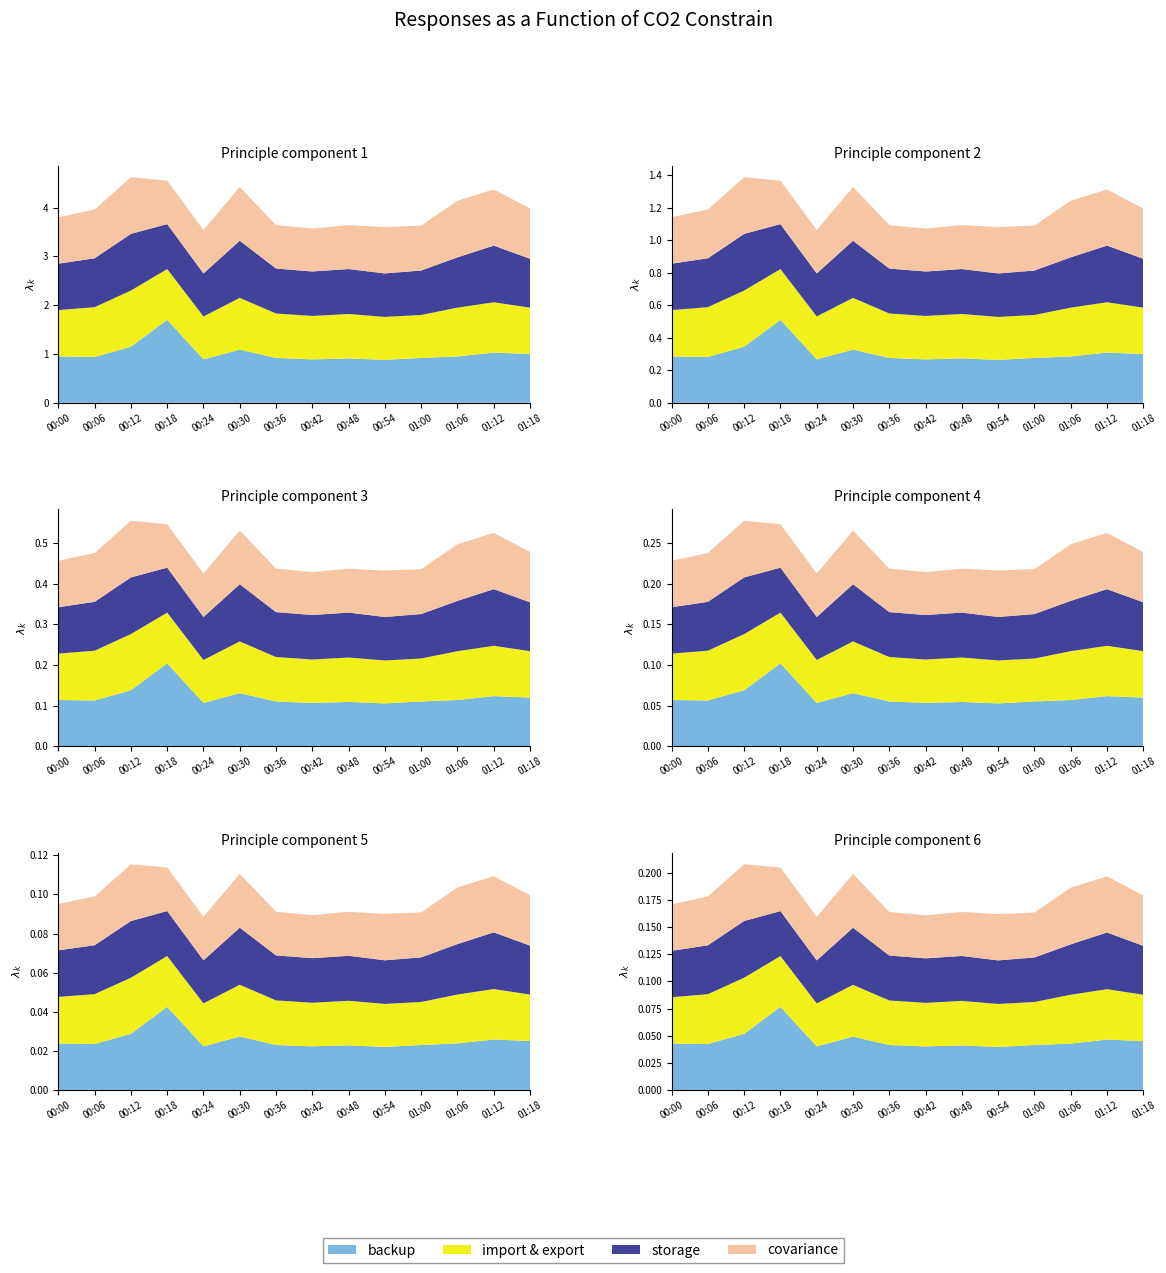

Reading left to right, transcribe all the data shown in this chart.

backup: 00:00=0.9	00:06=0.9	00:12=1.1	00:18=1.7	00:24=0.9	00:30=1.1	00:36=0.9	00:42=0.9	00:48=0.9	00:54=0.9	01:00=0.9	01:06=0.9	01:12=1.0	01:18=1.0
import & export: 00:00=0.9	00:06=1.0	00:12=1.1	00:18=1.0	00:24=0.9	00:30=1.1	00:36=0.9	00:42=0.9	00:48=0.9	00:54=0.9	01:00=0.9	01:06=1.0	01:12=1.0	01:18=0.9
storage: 00:00=0.9	00:06=1.0	00:12=1.2	00:18=0.9	00:24=0.9	00:30=1.2	00:36=0.9	00:42=0.9	00:48=0.9	00:54=0.9	01:00=0.9	01:06=1.0	01:12=1.2	01:18=1.0
covariance: 00:00=0.9	00:06=1.0	00:12=1.2	00:18=0.9	00:24=0.9	00:30=1.1	00:36=0.9	00:42=0.9	00:48=0.9	00:54=0.9	01:00=0.9	01:06=1.2	01:12=1.1	01:18=1.0